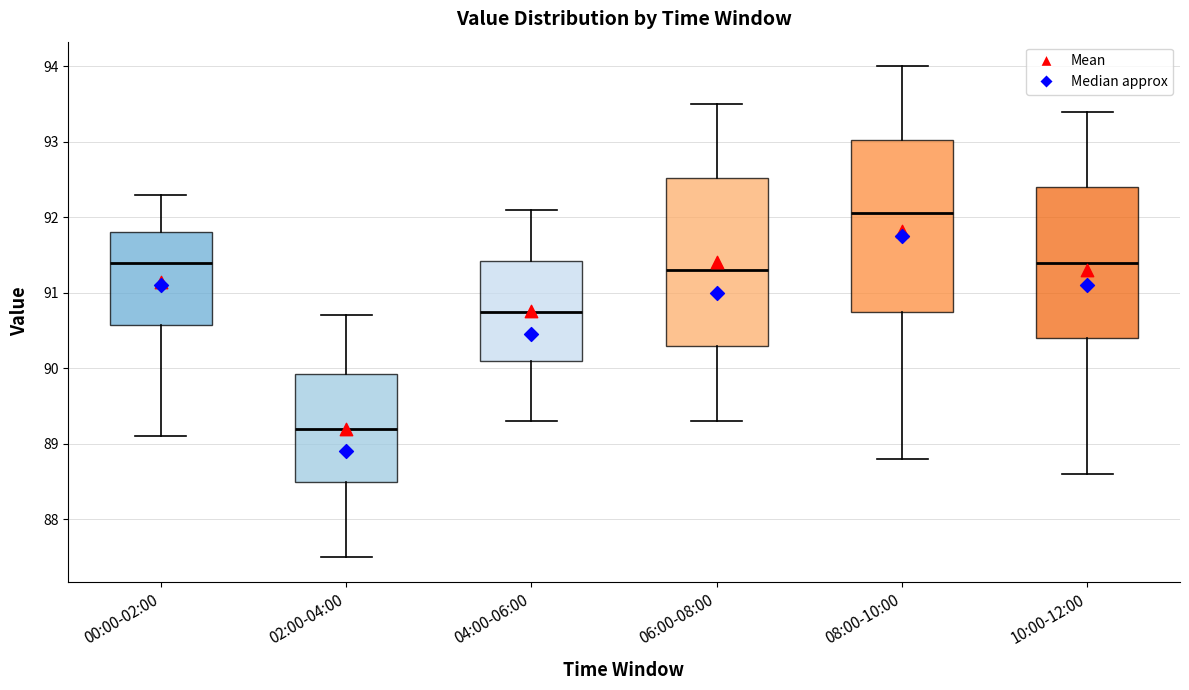

Reading left to right, read every box against the y-axis: the position of its median line, the range the box covers, and the ends of its whiskers. The values are not printed on the chart, so give them approximately, as read against the axis.

00:00-02:00: median 91.4, box 90.6 to 91.8, whiskers 89.1 to 92.3
02:00-04:00: median 89.2, box 88.5 to 89.9, whiskers 87.5 to 90.7
04:00-06:00: median 90.8, box 90.1 to 91.4, whiskers 89.3 to 92.1
06:00-08:00: median 91.3, box 90.3 to 92.5, whiskers 89.3 to 93.5
08:00-10:00: median 92.1, box 90.8 to 93.0, whiskers 88.8 to 94.0
10:00-12:00: median 91.4, box 90.4 to 92.4, whiskers 88.6 to 93.4